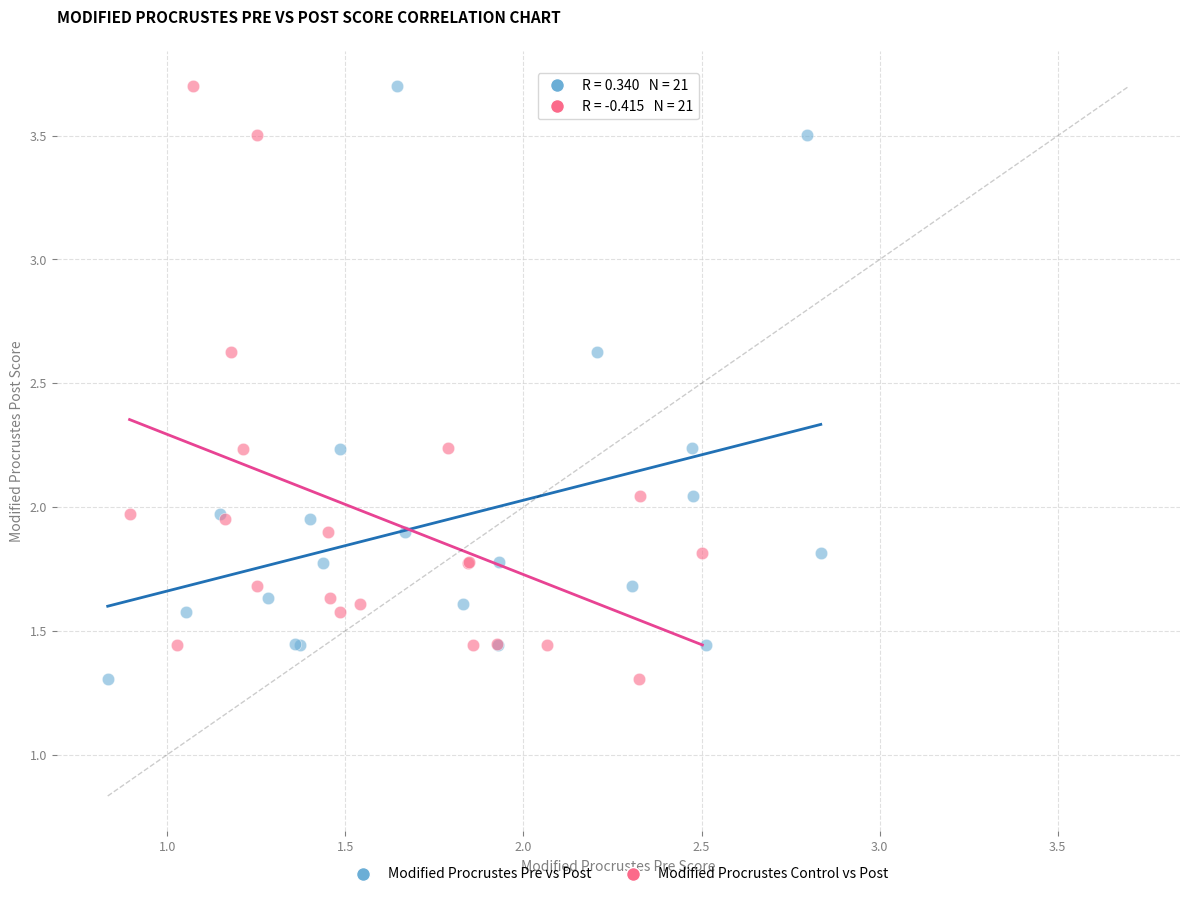

What are all the series names shown in the legend?

Modified Procrustes Pre vs Post, Modified Procrustes Control vs Post